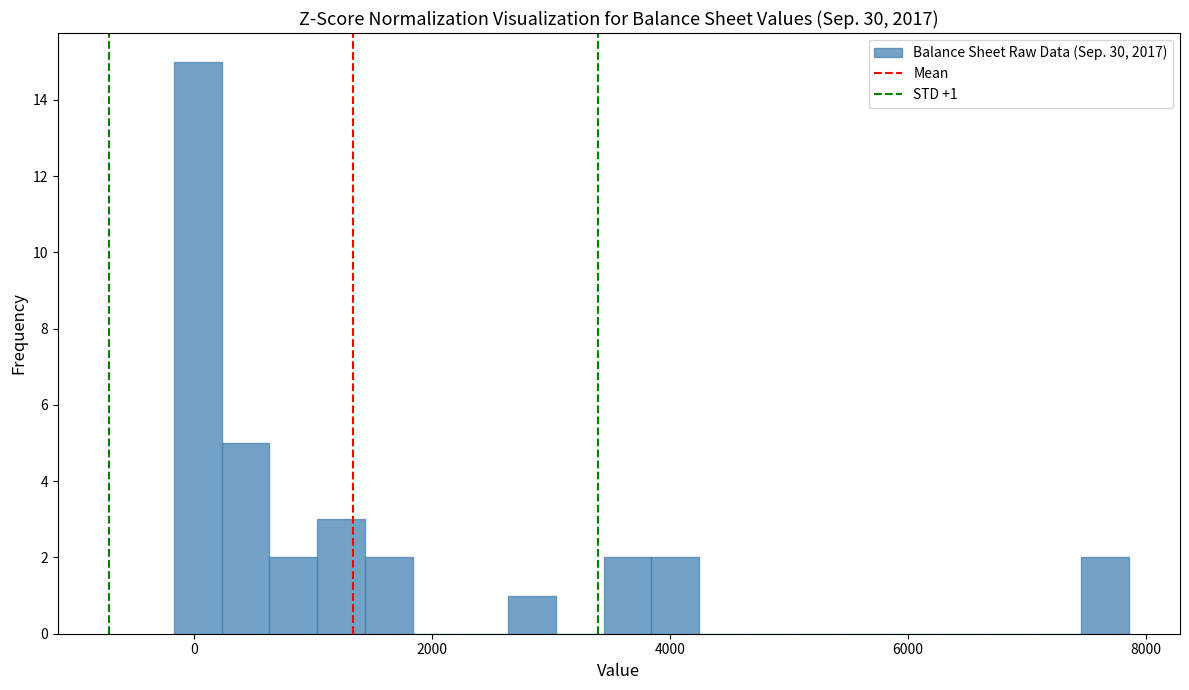

Around what value on the x-axis is the tallest bar? Give the approximate position of its centre, as read against the axis.

0